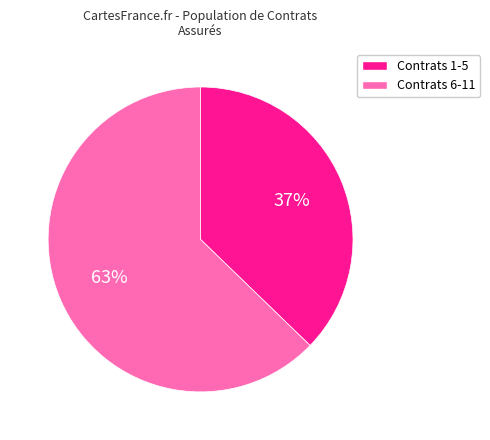

To the nearest percent, what is the average slice percentage?

50%